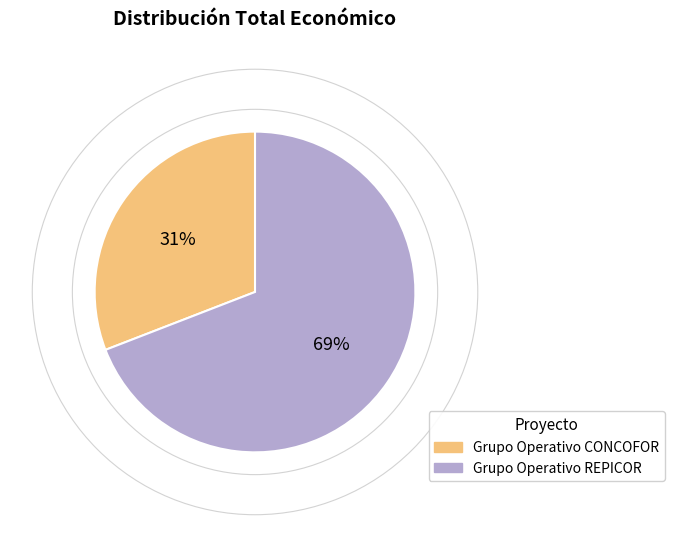

Is it true that Grupo Operativo REPICOR is 63% of the pie?

False